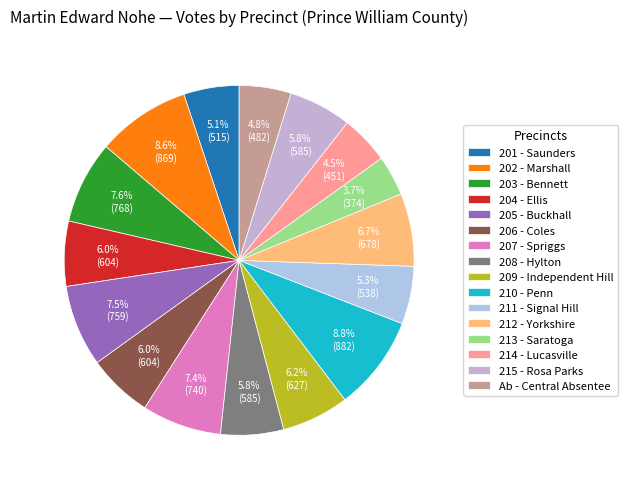

Combined, do 213 - Saratoga and 214 - Lucasville account for over 50%?

No